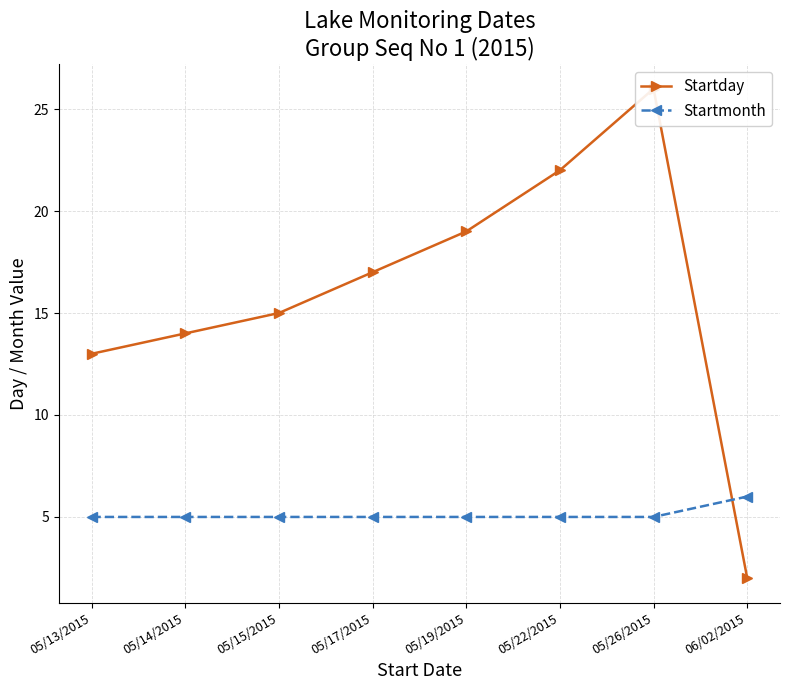

In Startday, how many points are higher than both neighbors (excluding endpoints)?

1